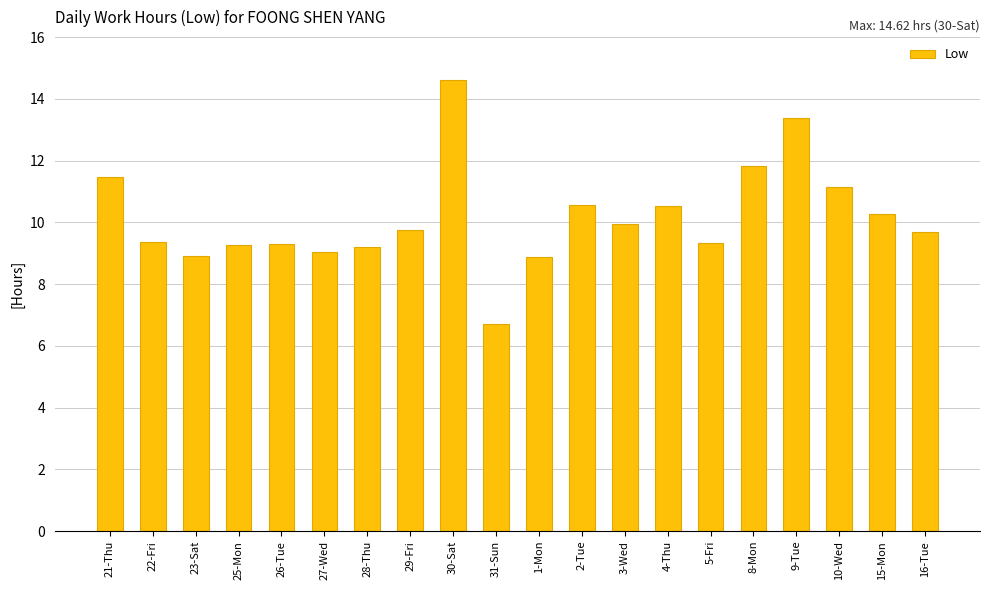

The value at 1-Mon is 8.9. True or false?

True